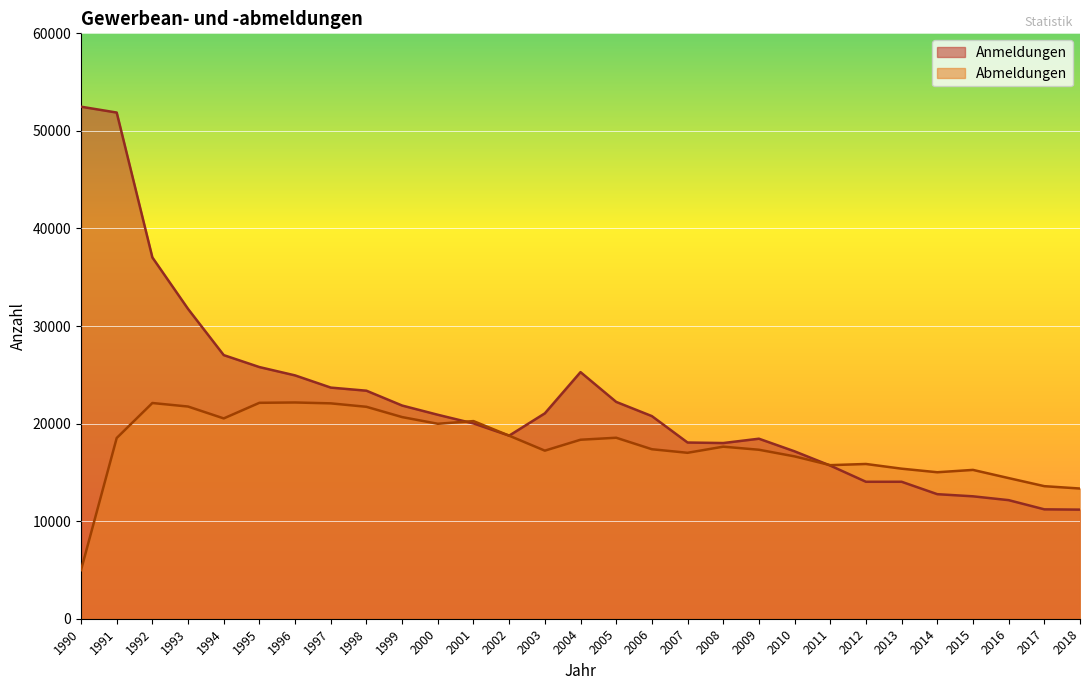

What are all the series names shown in the legend?

Anmeldungen, Abmeldungen